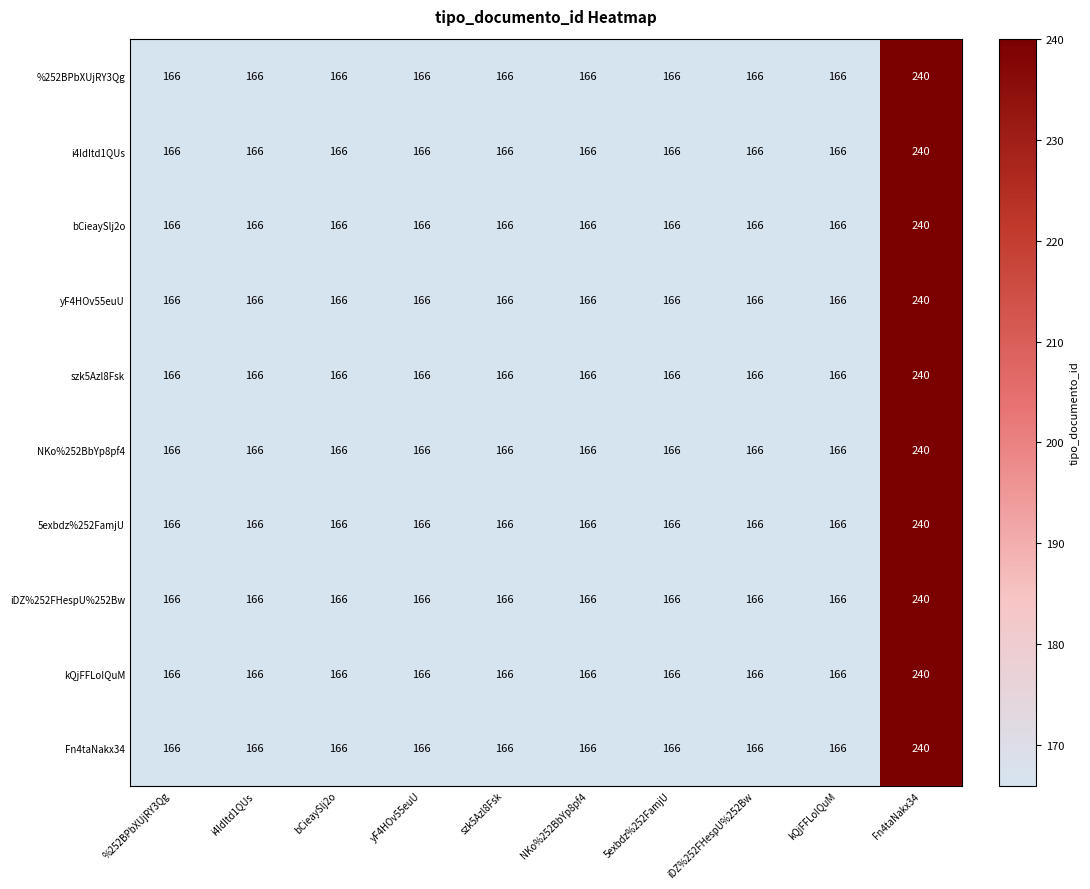

Read the bCieaySlj2o value at bCieaySlj2o.

166